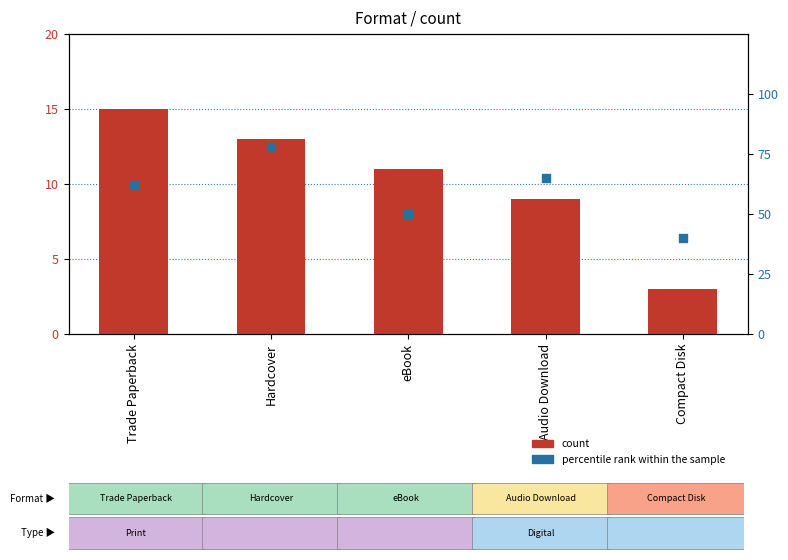

Which series contains the highest Y value?

percentile rank within the sample